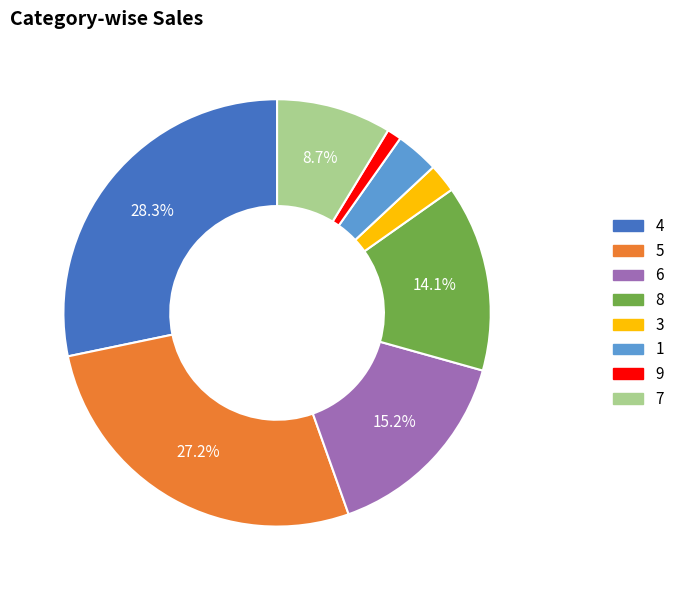

How many segments does this pie chart have?

8